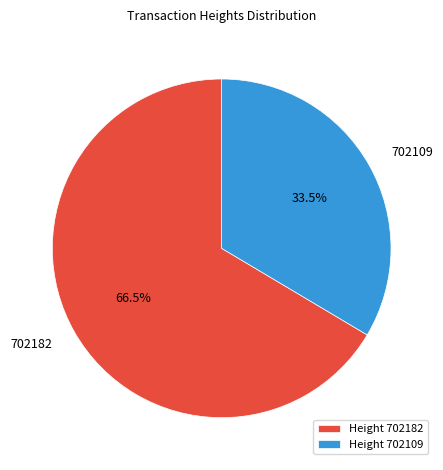

Does Height 702182 account for over 50% of the chart?

Yes